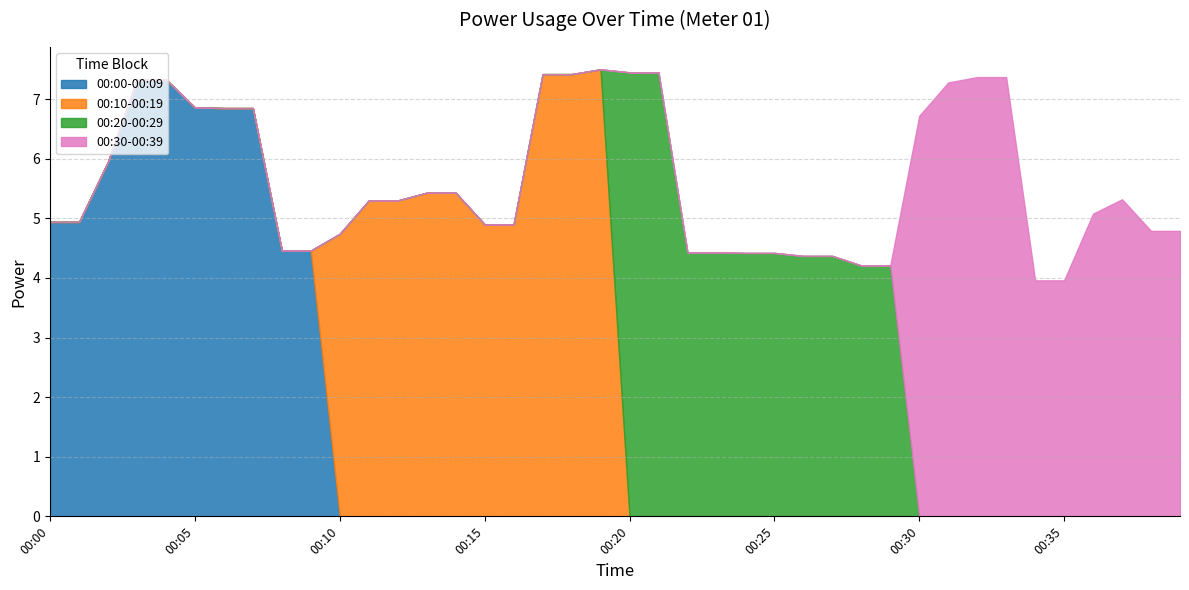

What is the value of the 00:20-00:29 point at the 2nd from the left?

7.5